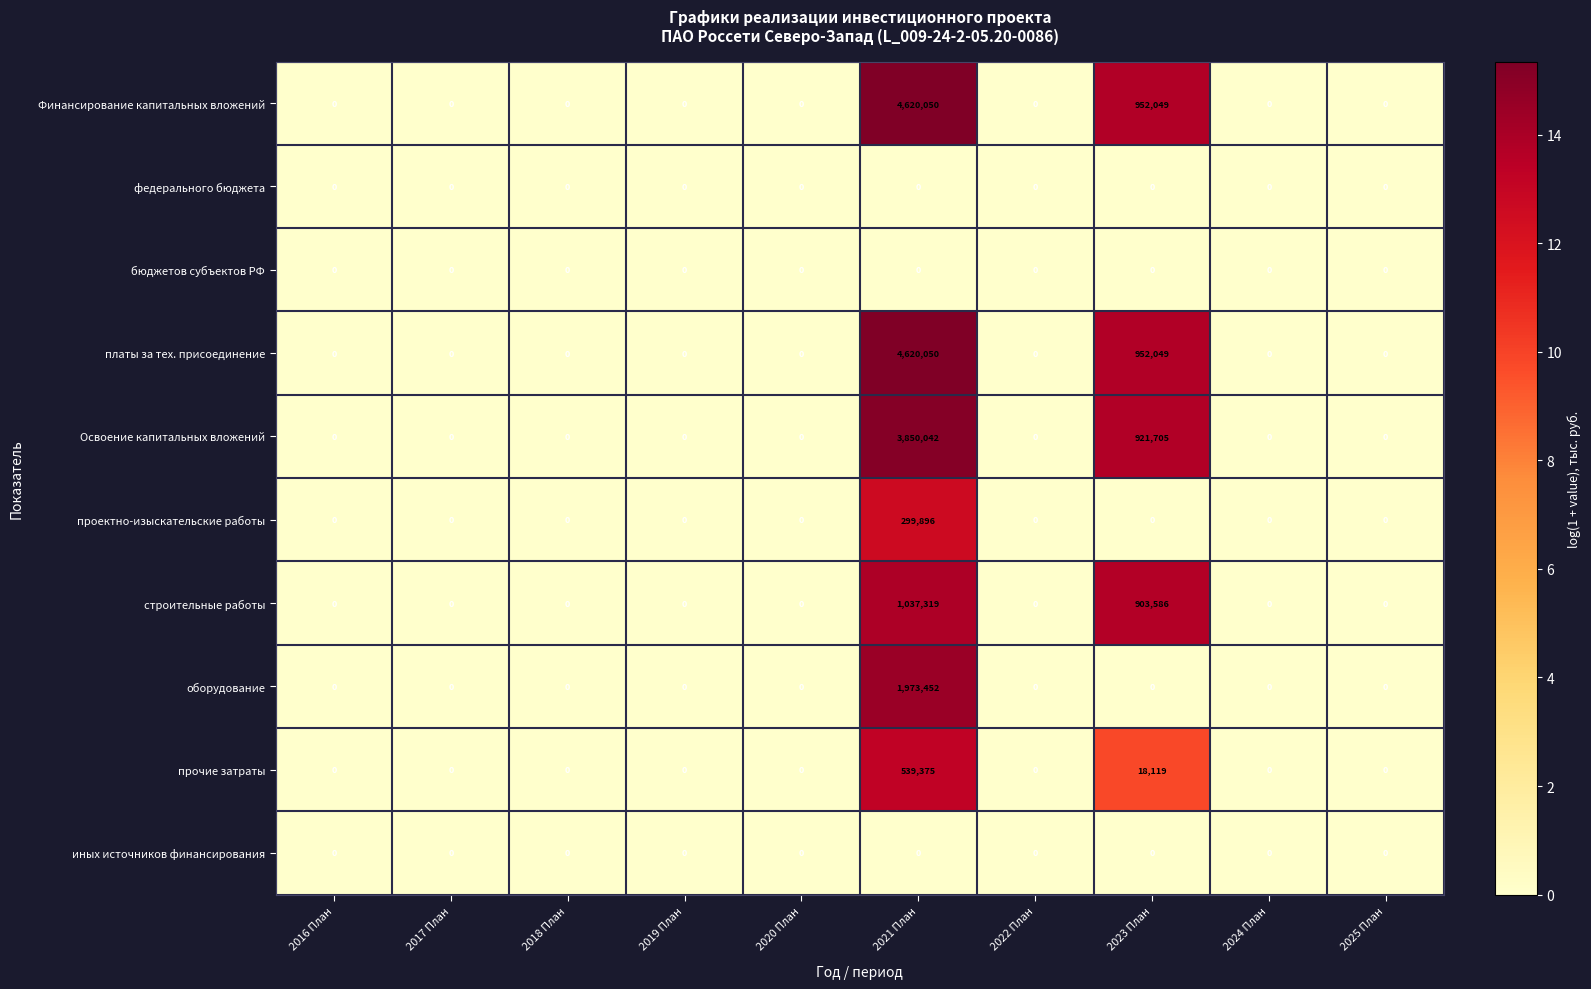

Where is прочие затраты nearest to the value 269687?

2023 План